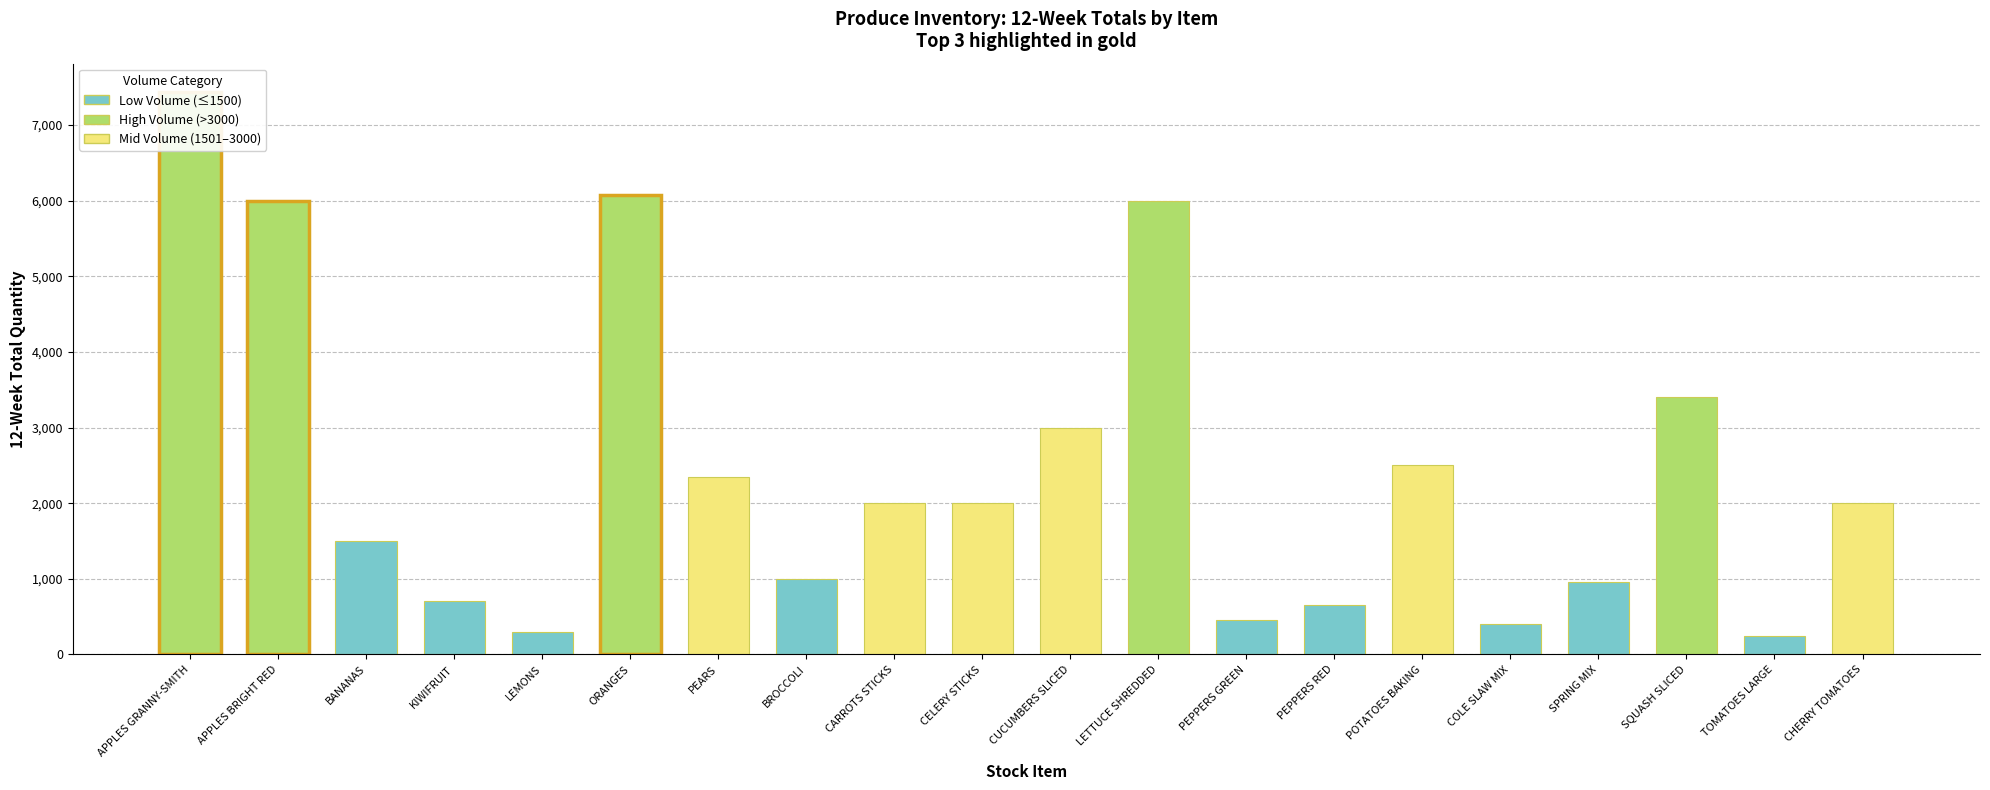

What is the label of the 11th bar from the left?

CUCUMBERS SLICED